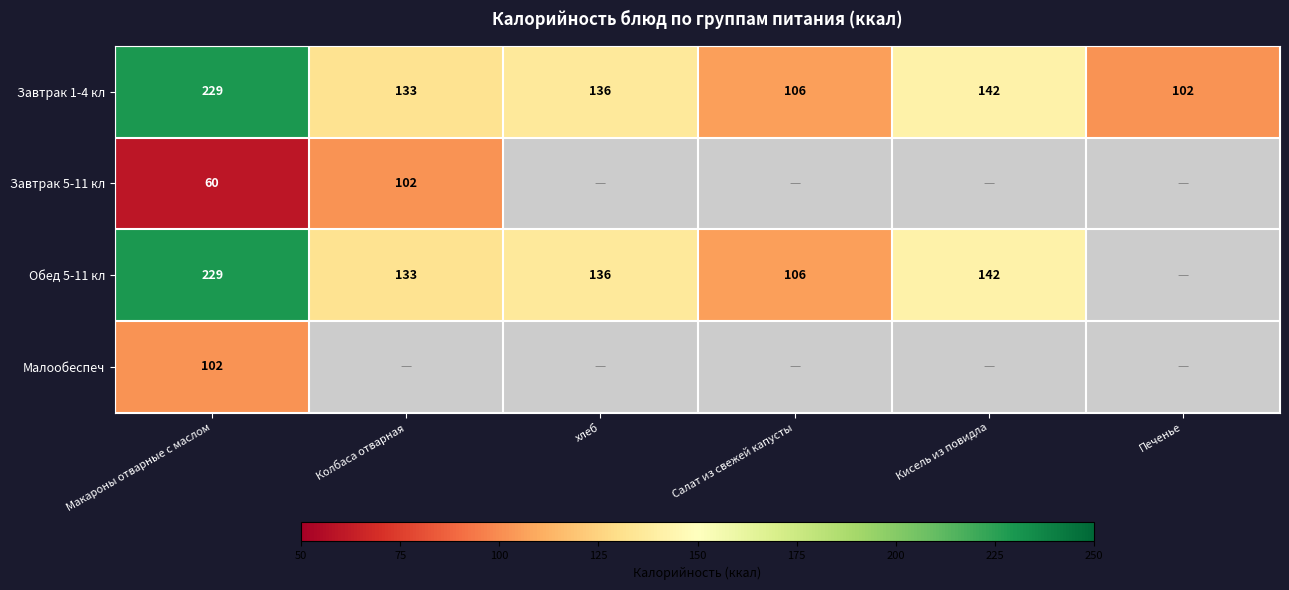

The value of Завтрак 1-4 кл at Салат из свежей капусты is 67. True or false?

False